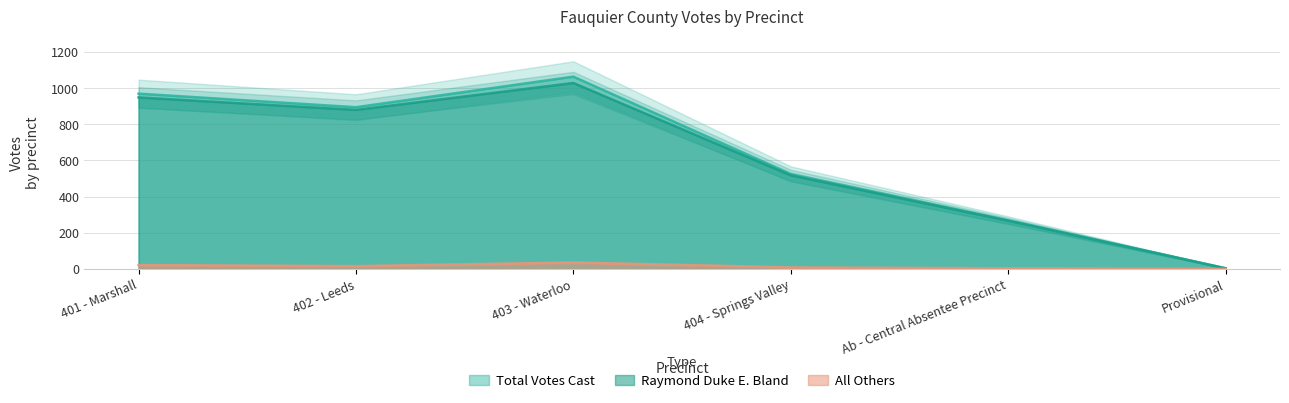

What is the difference between the maximum and second lowest values in the Total Votes Cast series?

794